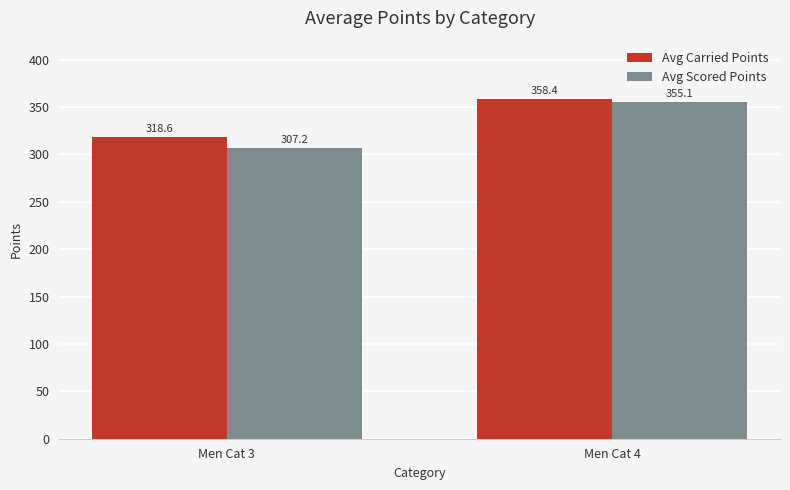

Is it true that Avg Carried Points equals 609.2 at Men Cat 4?

False